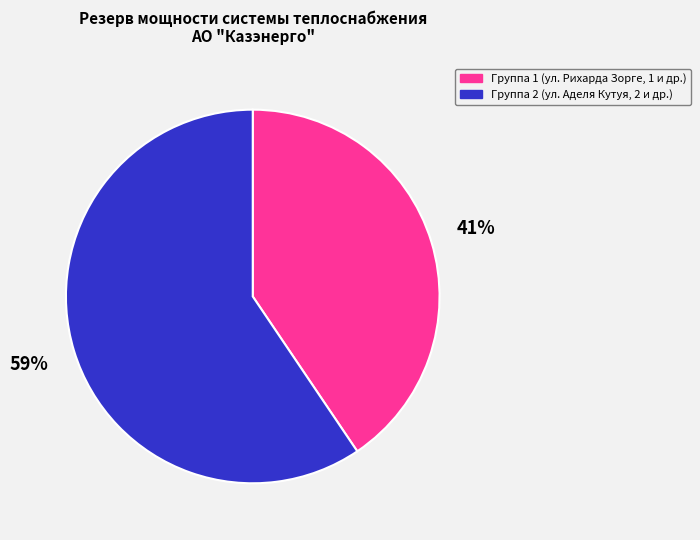

Does any single category account for the majority?

Yes